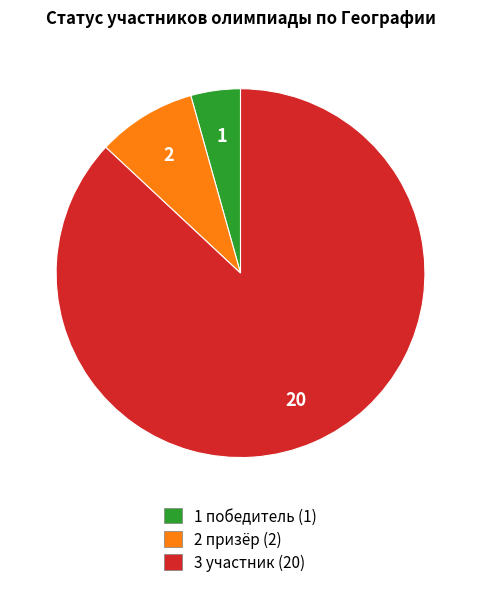

Rank the categories by value from lowest to highest.

1 победитель (1), 2 призёр (2), 3 участник (20)